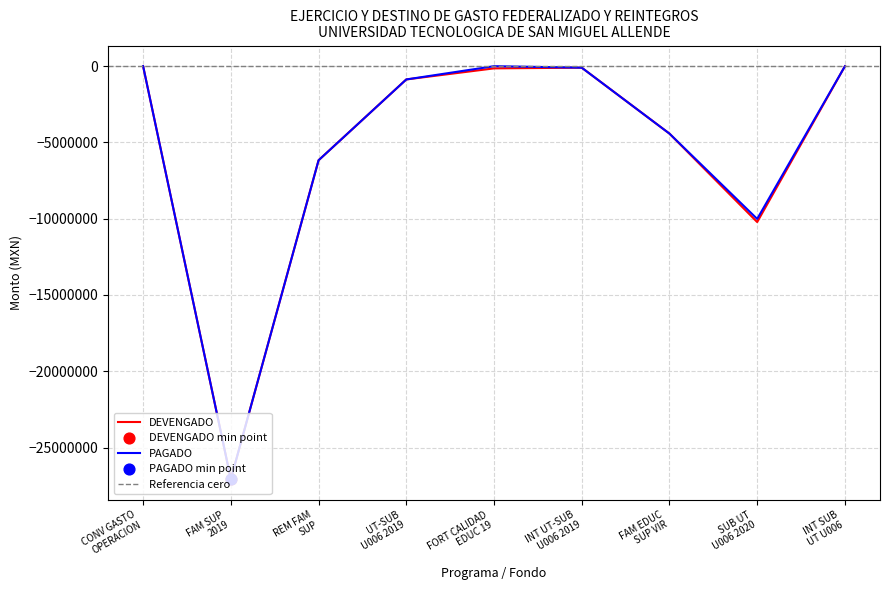

At how many categories does at least one series exceed -3643178?

5